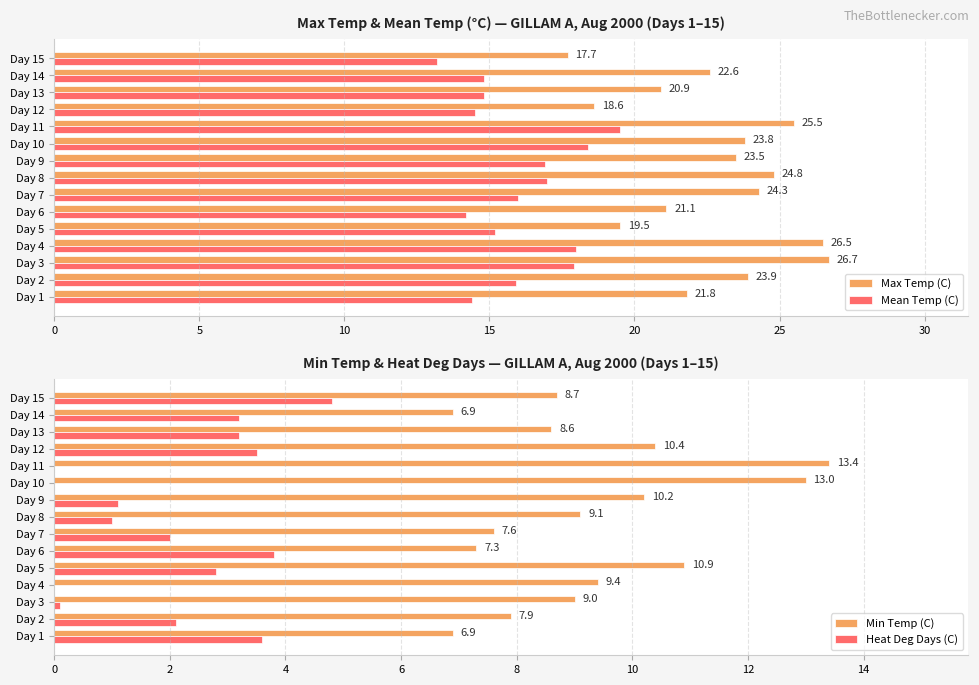

Which series has the largest total across all categories?

Max Temp (C)